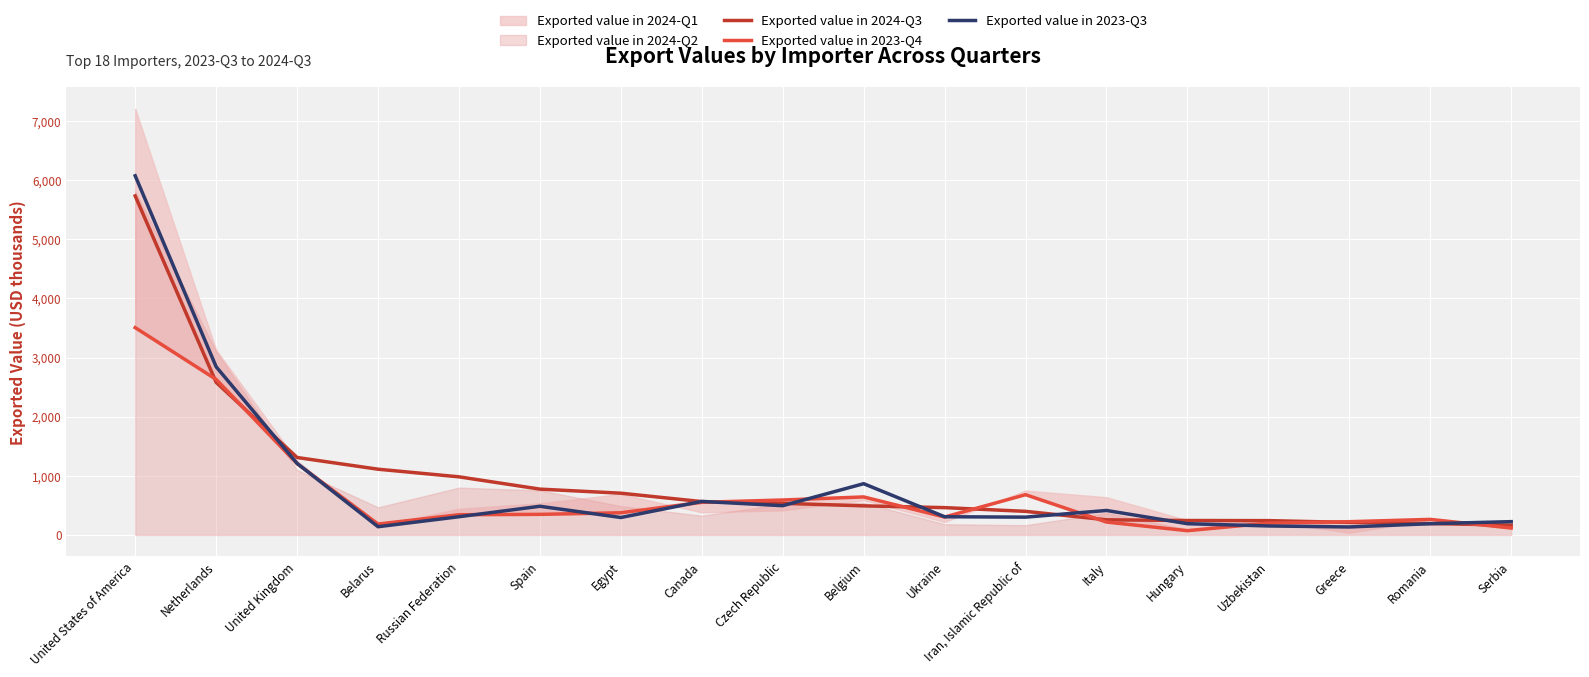

Where does the Exported value in 2023-Q4 series first go above 348?

United States of America